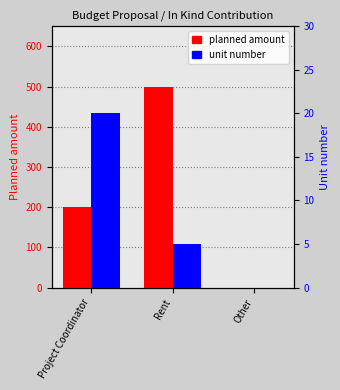

What is the label of the 3rd bar from the left?

Other